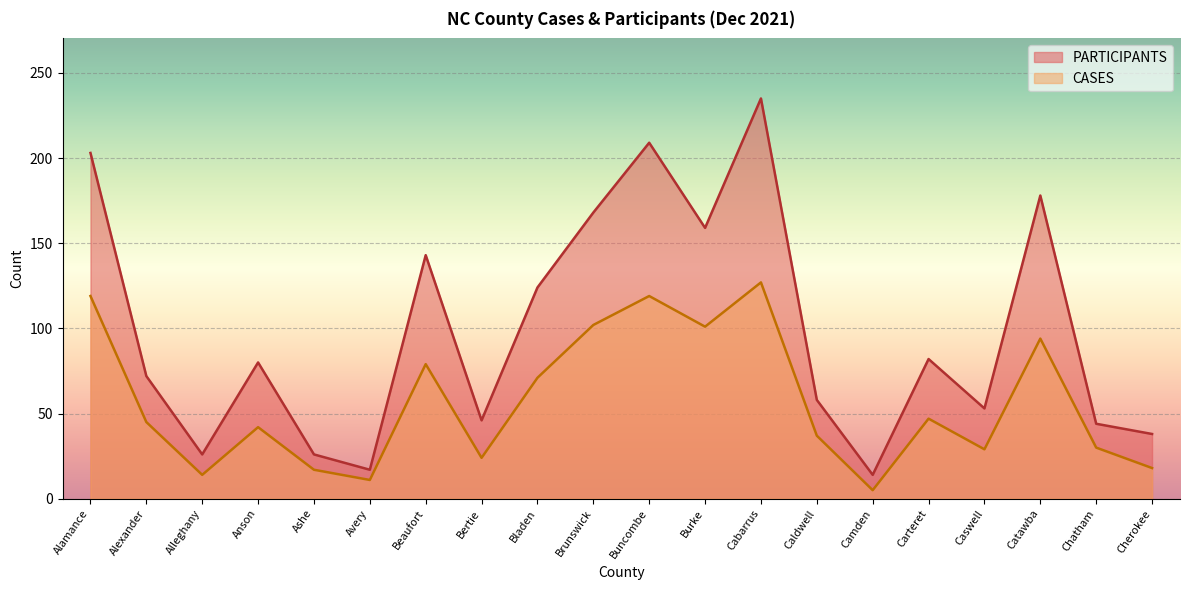

At which label does CASES reach its minimum?

Camden